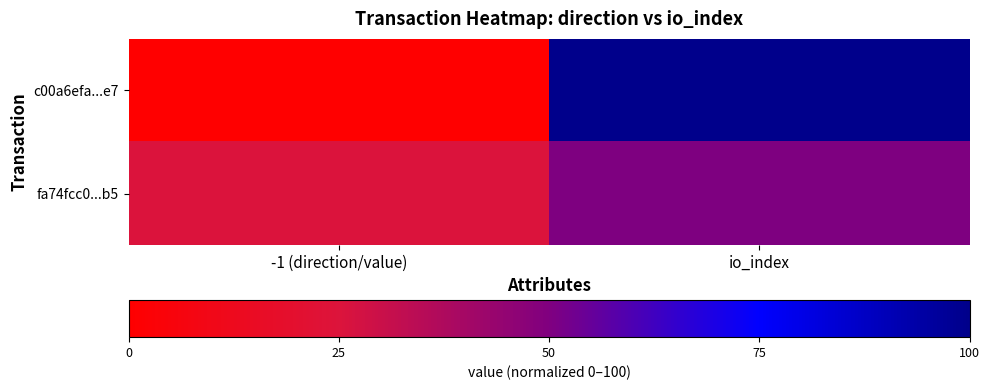

Reading right to left, extract all data points from this chart.

c00a6efa...e7: io_index=100	-1 (direction/value)=0
fa74fcc0...b5: io_index=50	-1 (direction/value)=25